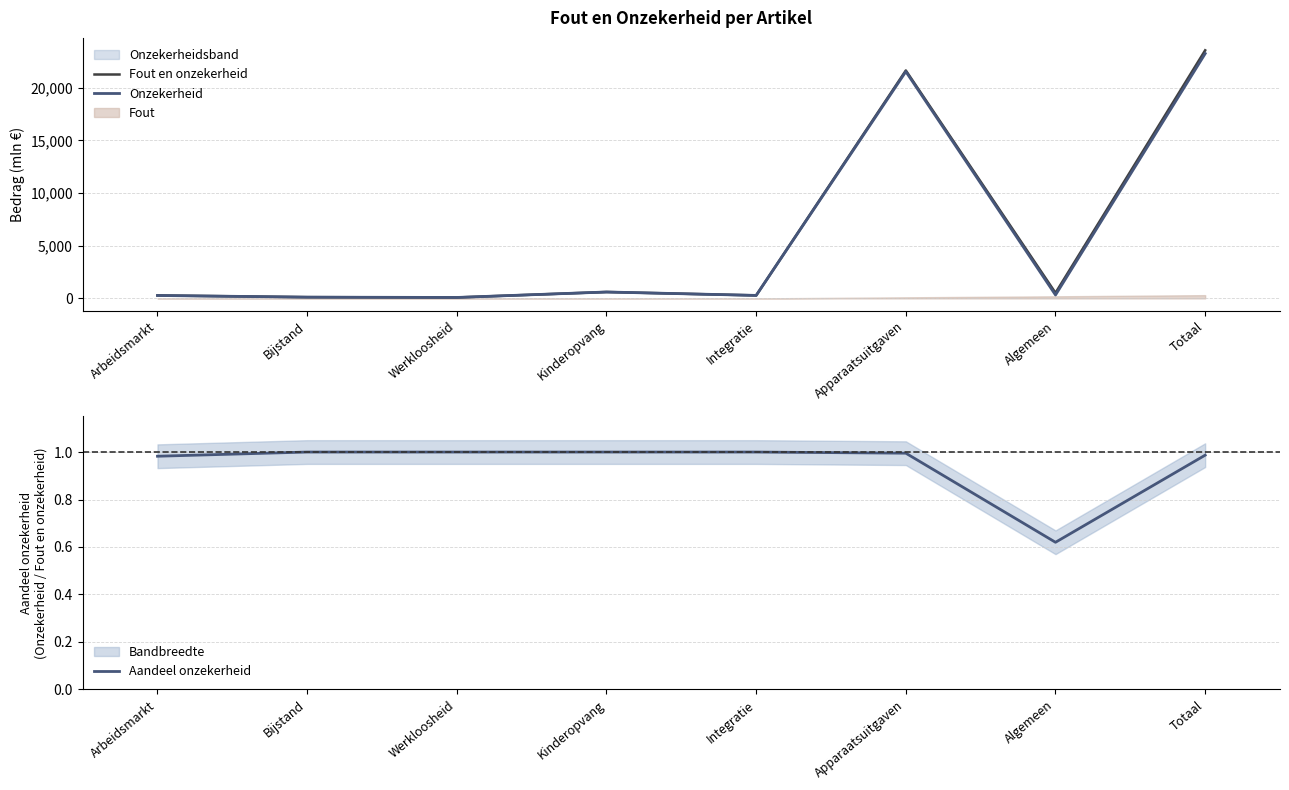

What is the value of the Aandeel onzekerheid point at the 2nd from the left?

1.0